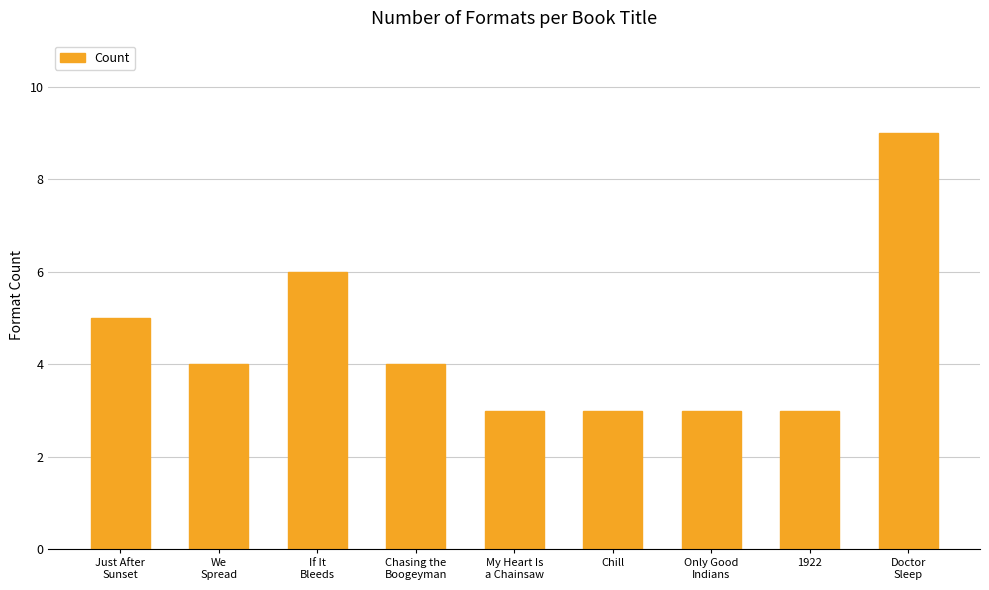

How many bars are there in total?

9